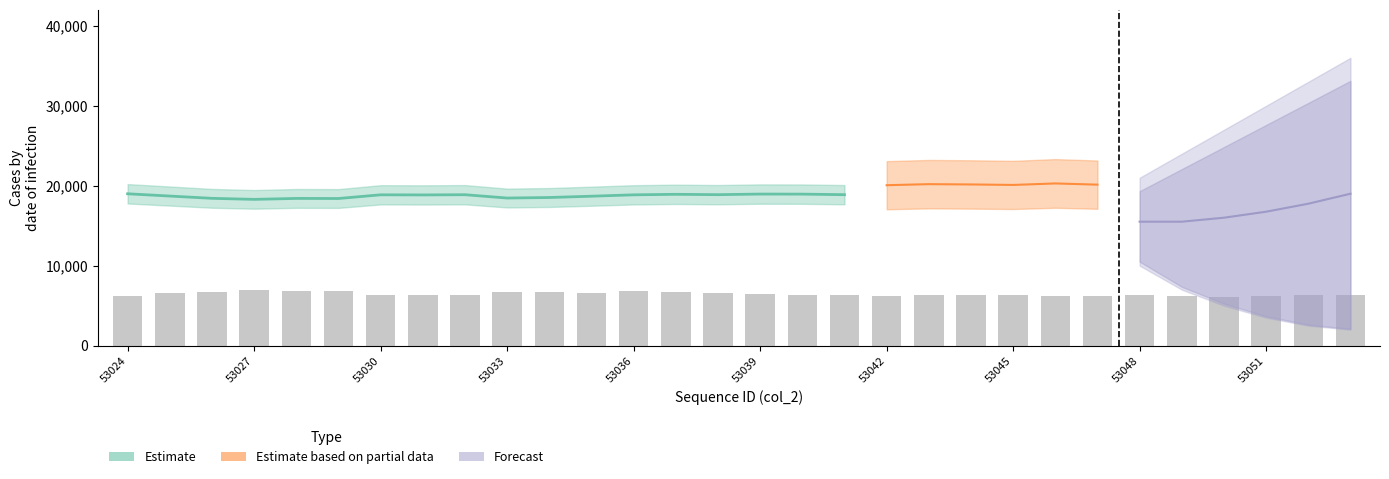

What is the total value across all series at 53036?

66031